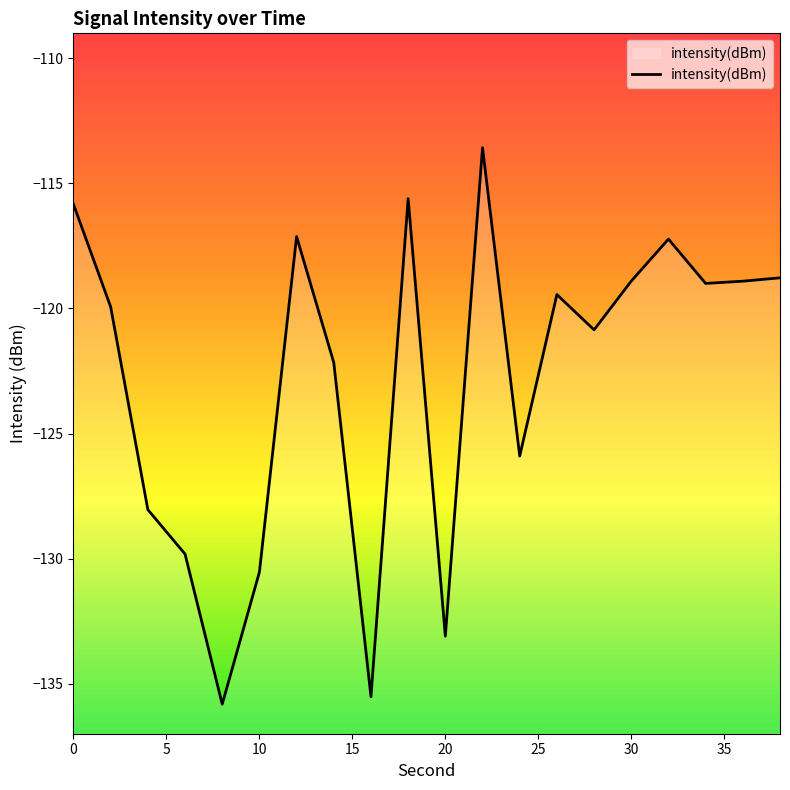

Is this an area chart (filled region under the line)?

No